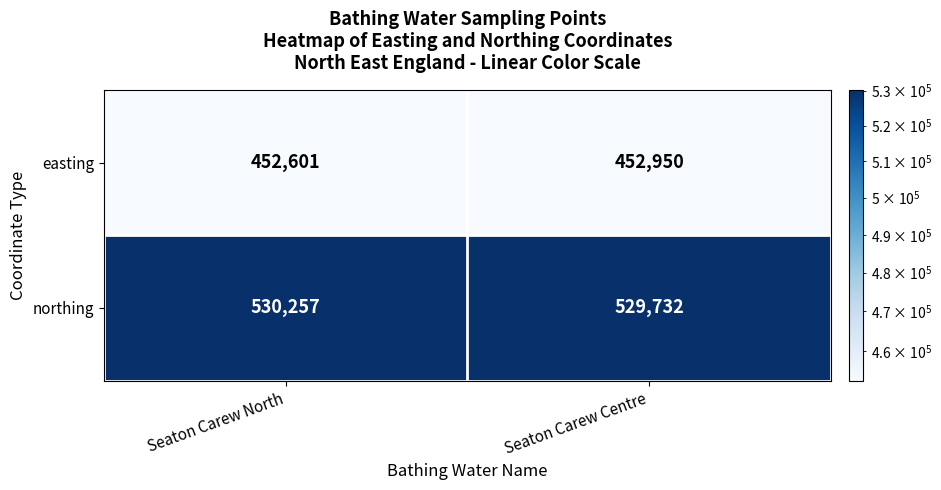

What is the difference between the maximum and minimum values in the northing series?

525